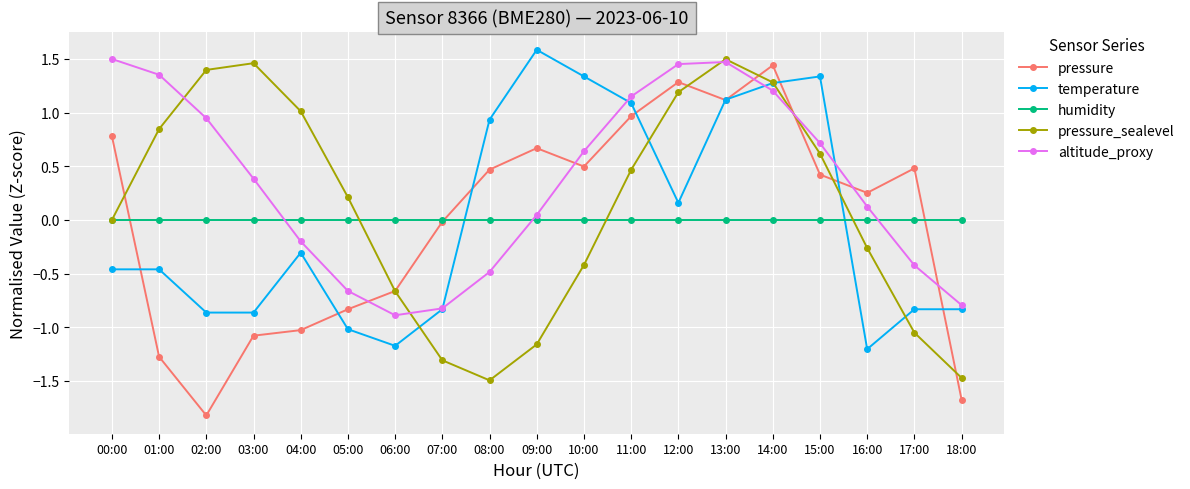

What is the sum of all altitude_proxy values?

6.7